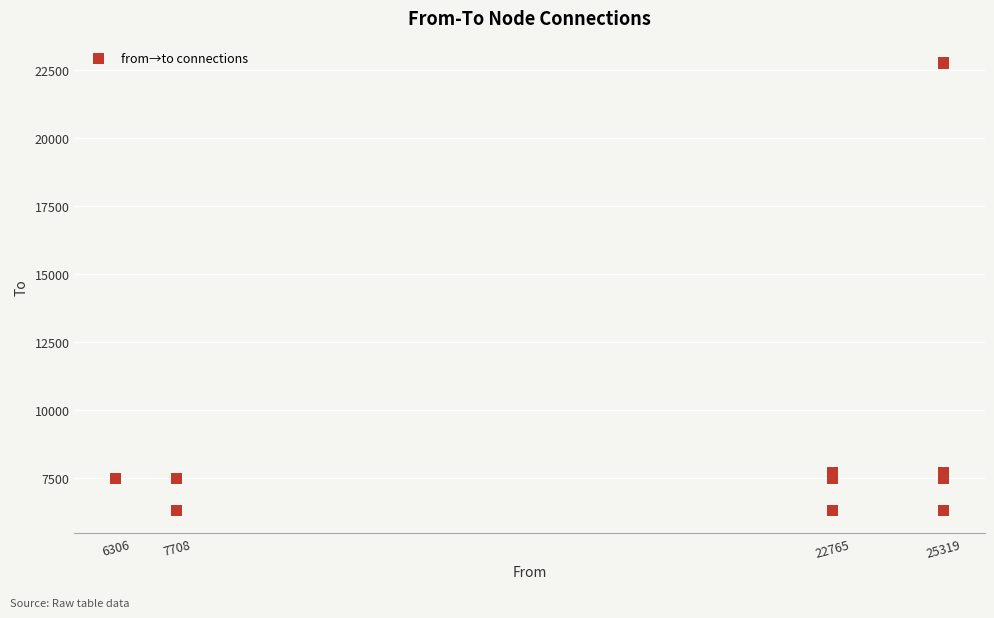

What is the range of Y values (max minus min)?

16459